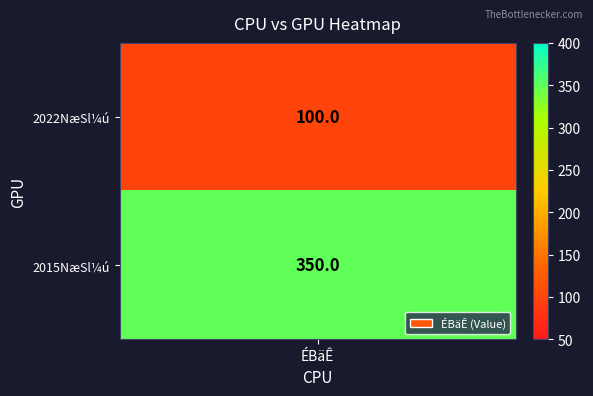

What is the minimum value shown in the chart?

100